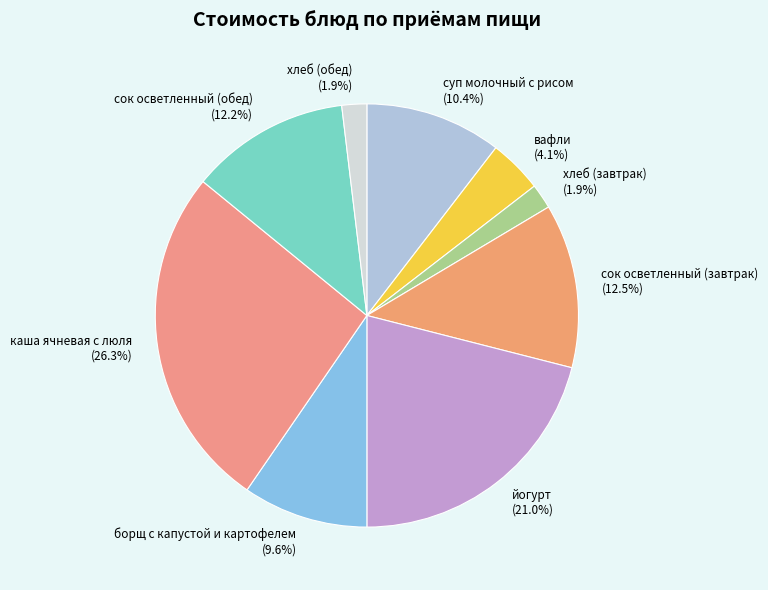

Approximately how many times larger is the value at каша ячневая с люля compared to йогурт?

1.3